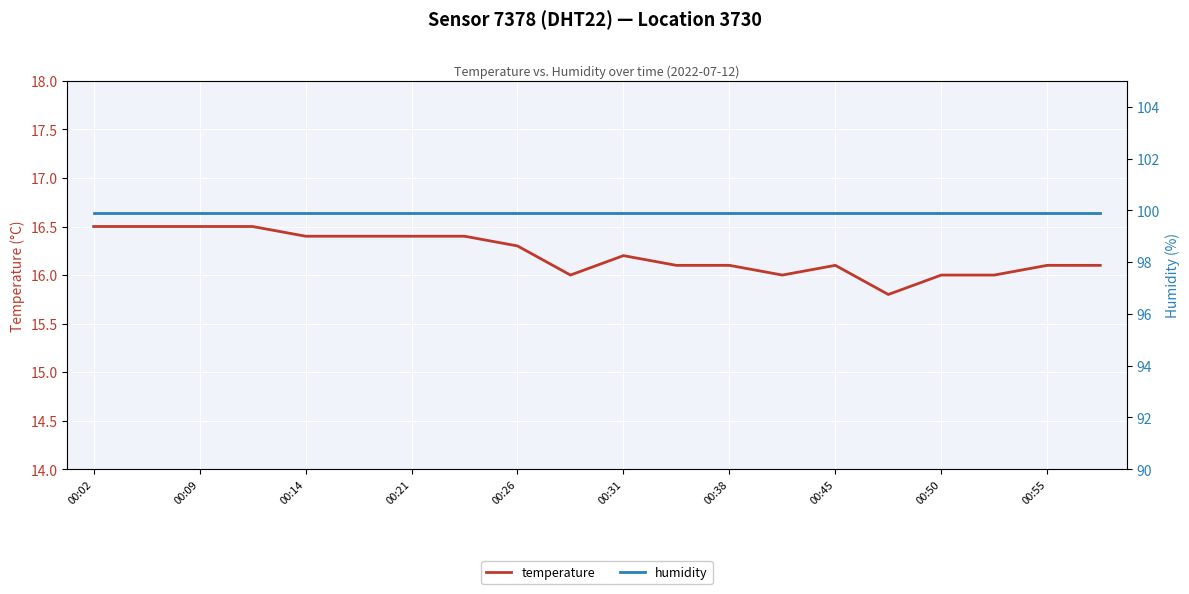

What is the average value of the temperature series?

16.2